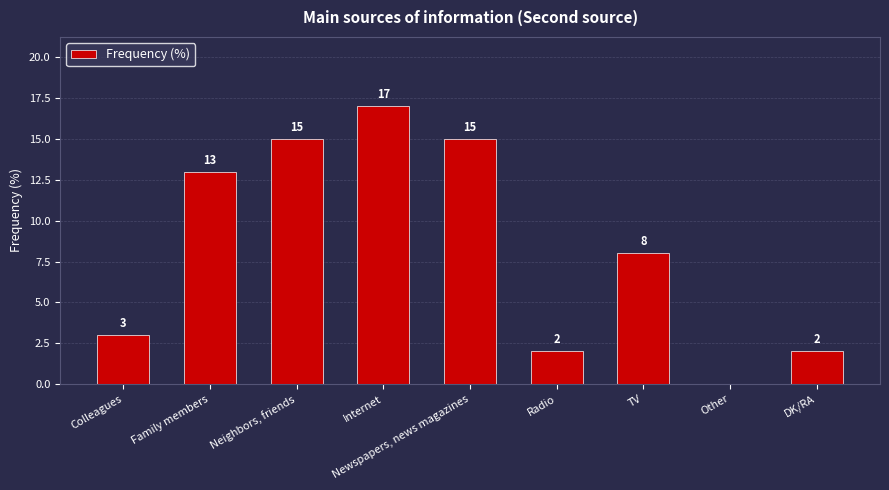

Where does the data first go above 8?

Family members